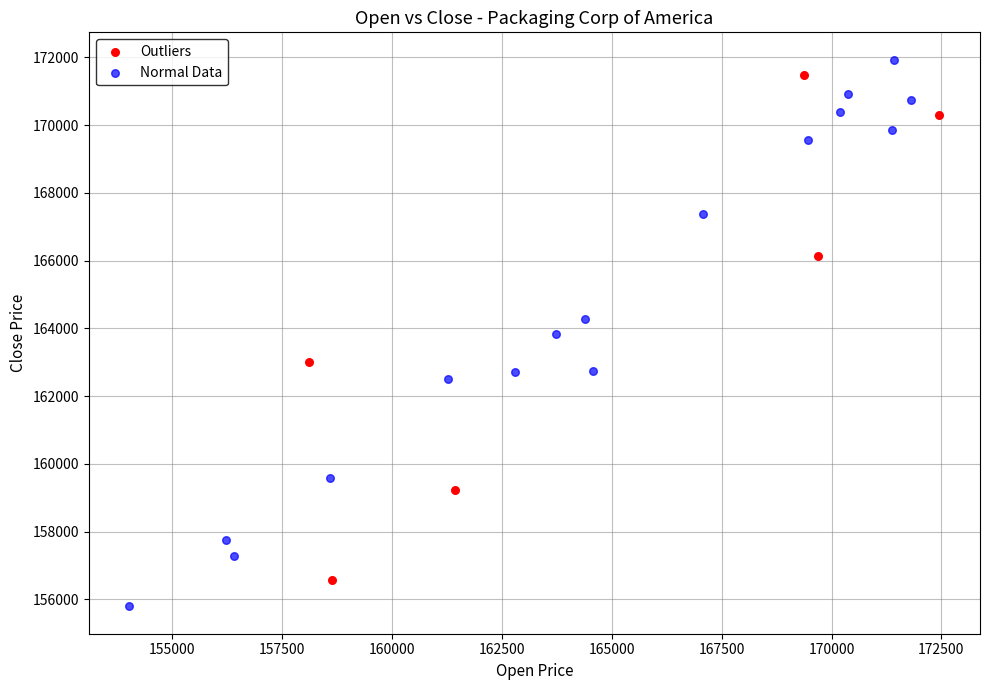

Which series reaches the maximum Y coordinate?

Normal Data